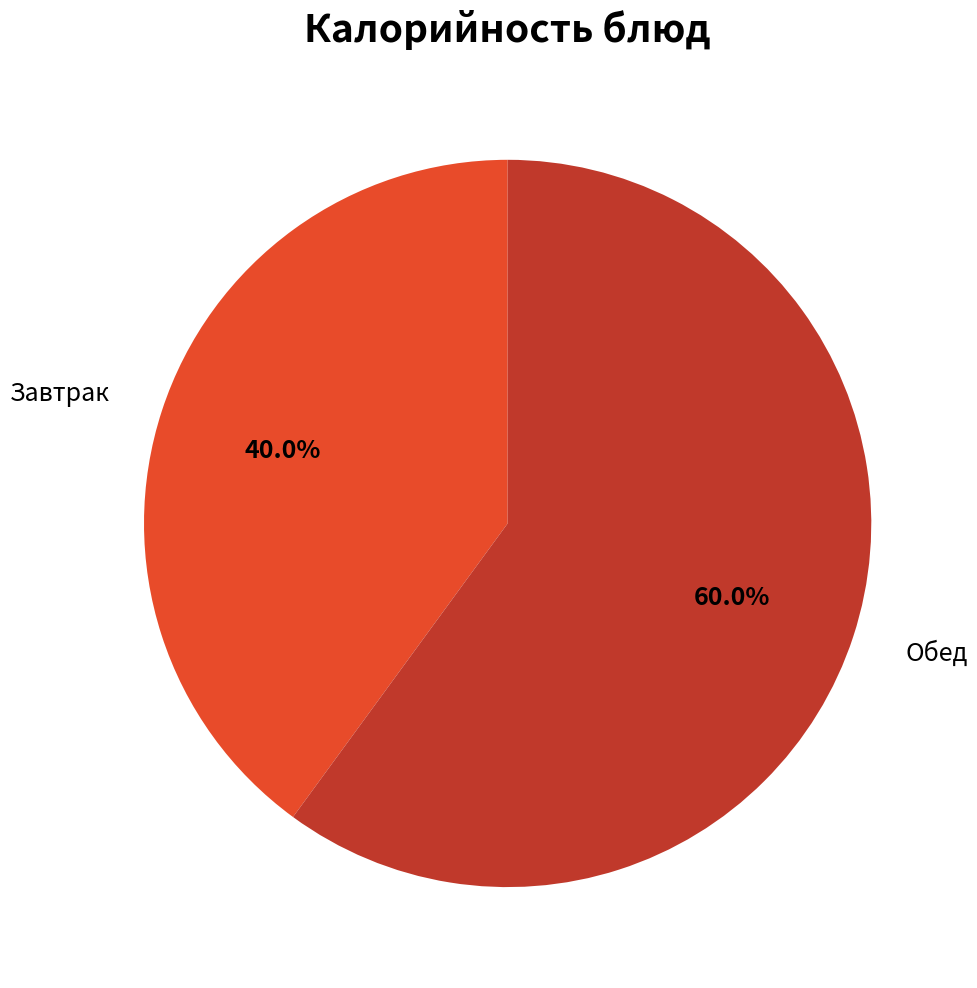

Is there any slice that represents more than half of the pie?

Yes